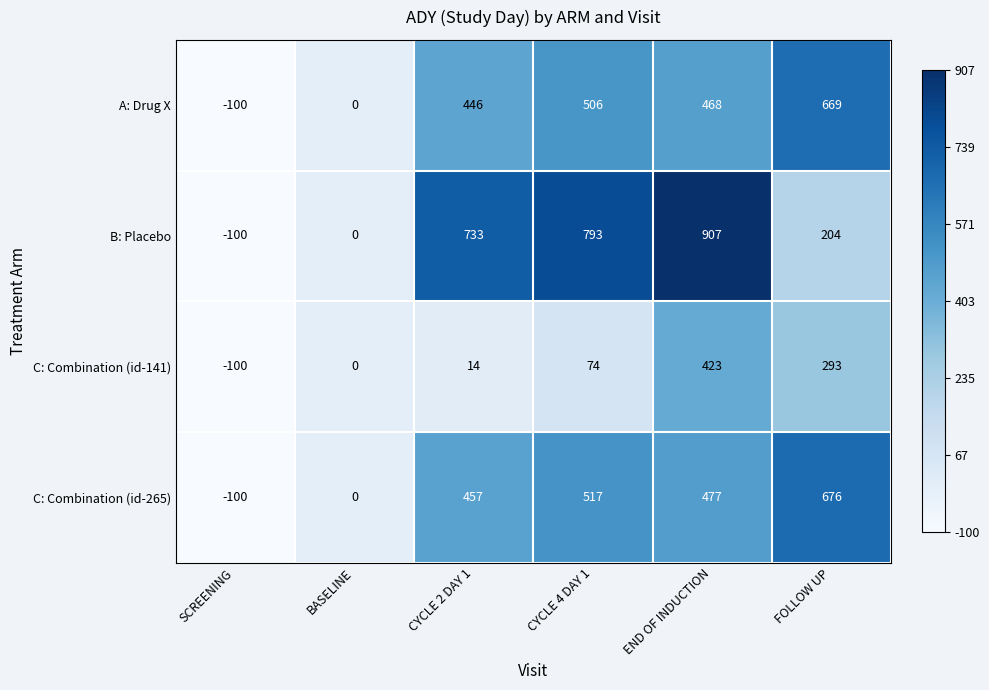

Where is C: Combination (id-141) nearest to the value 161?

CYCLE 4 DAY 1